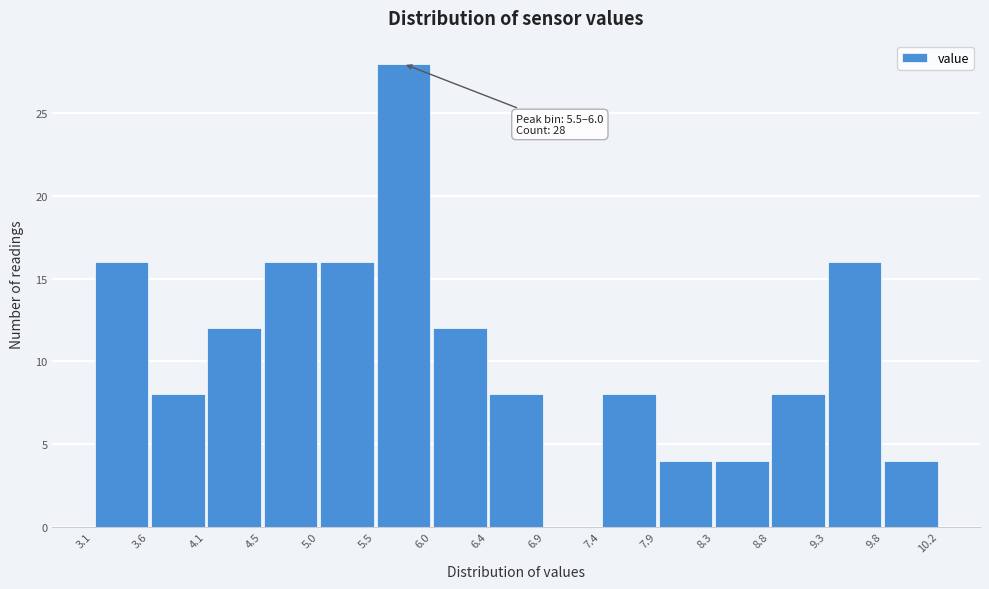

Which range on the x-axis has the tallest bar?

5.5 to 6.0